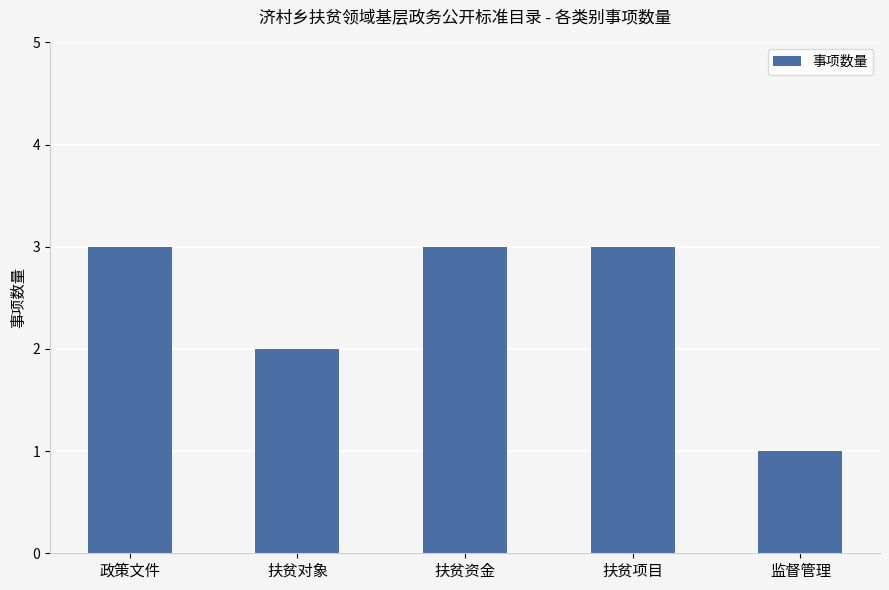

What is the difference between the values at 扶贫资金 and 扶贫对象?

1